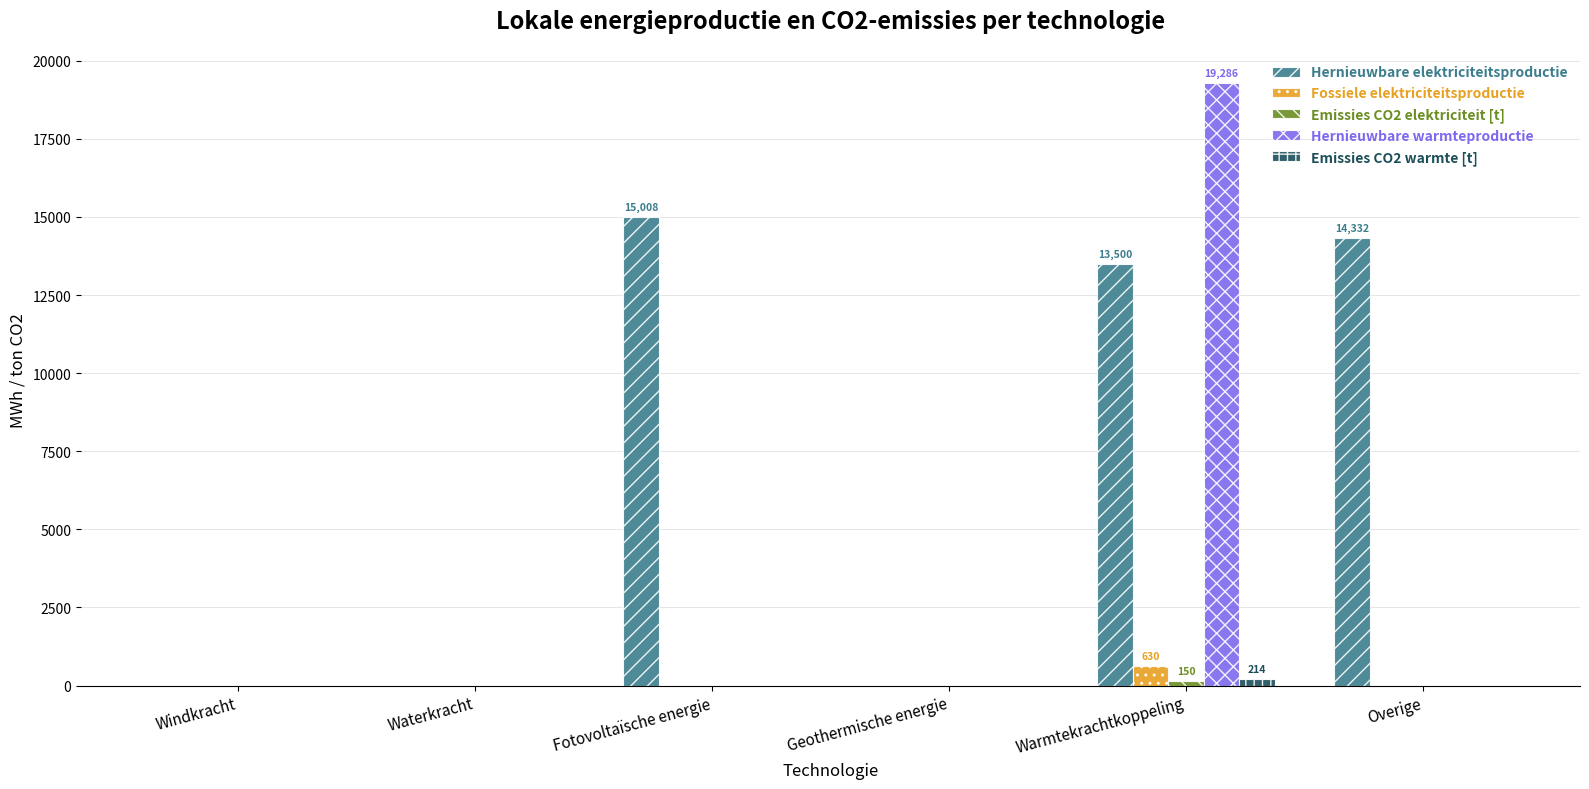

The value of Hernieuwbare warmteproductie at Fotovoltaïsche energie is 0.0. True or false?

True